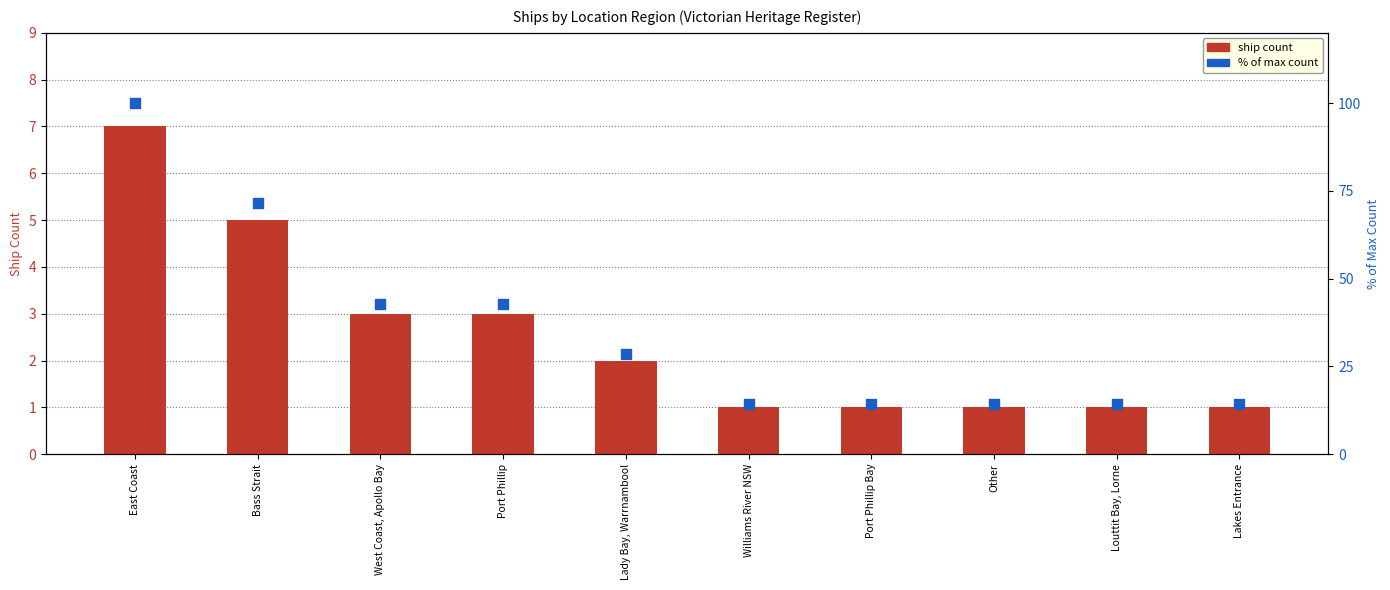

What are all the series names shown in the legend?

Ship Count, % of max